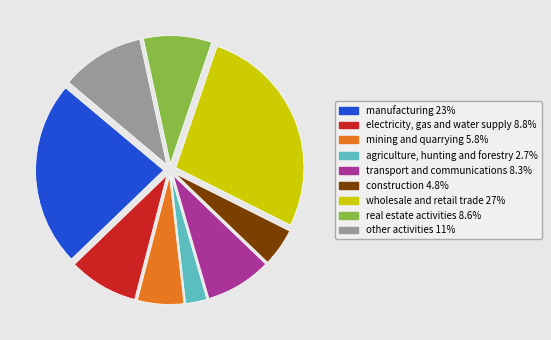

How many segments does this pie chart have?

9